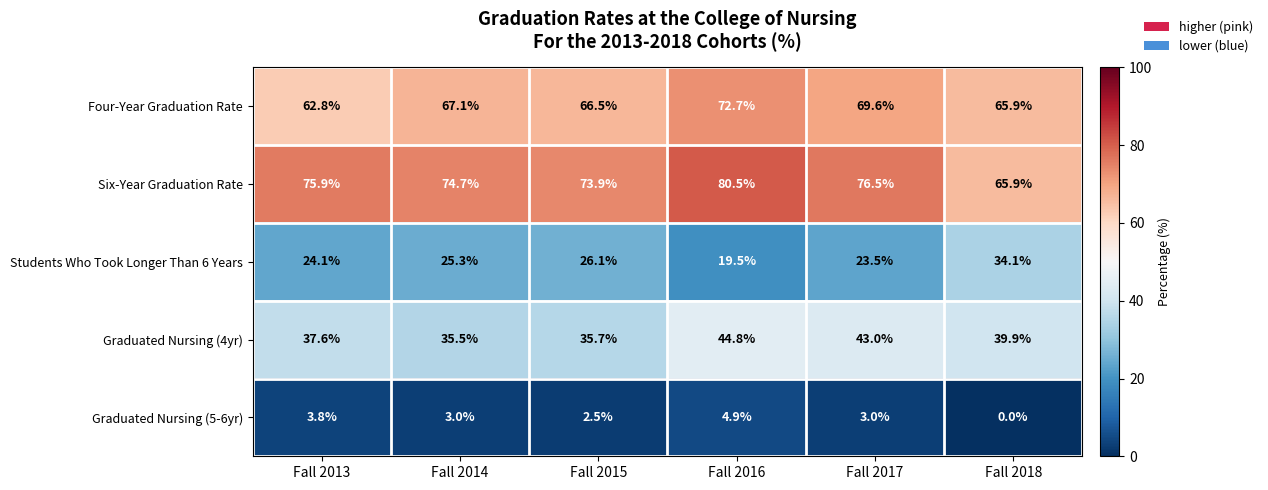

What is the difference between the second highest and second lowest values in the Graduated Nursing (4yr) series?

7.3